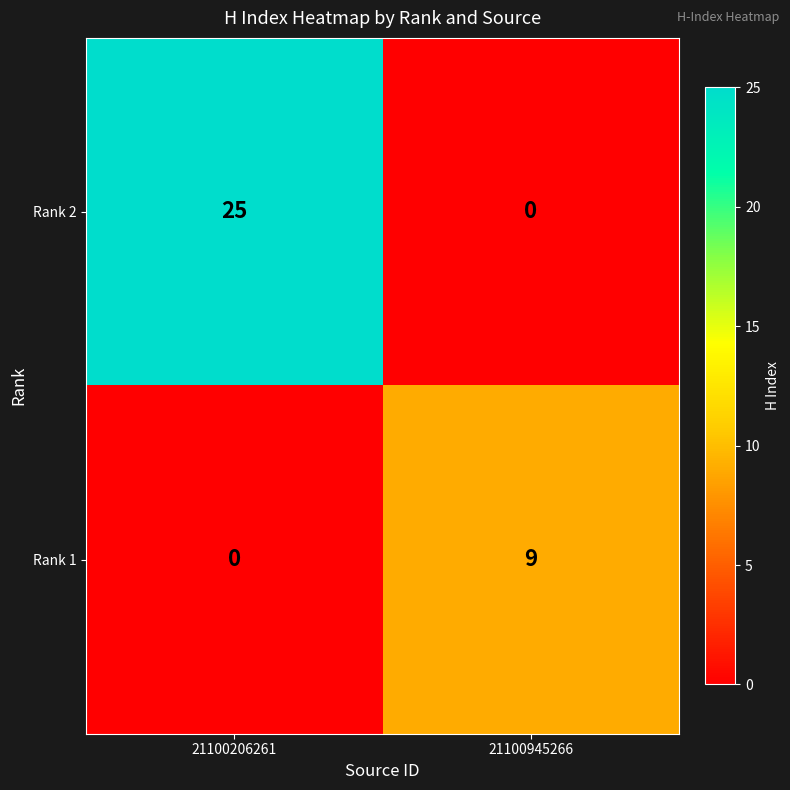

At which category is the sum across all series the highest?

21100206261